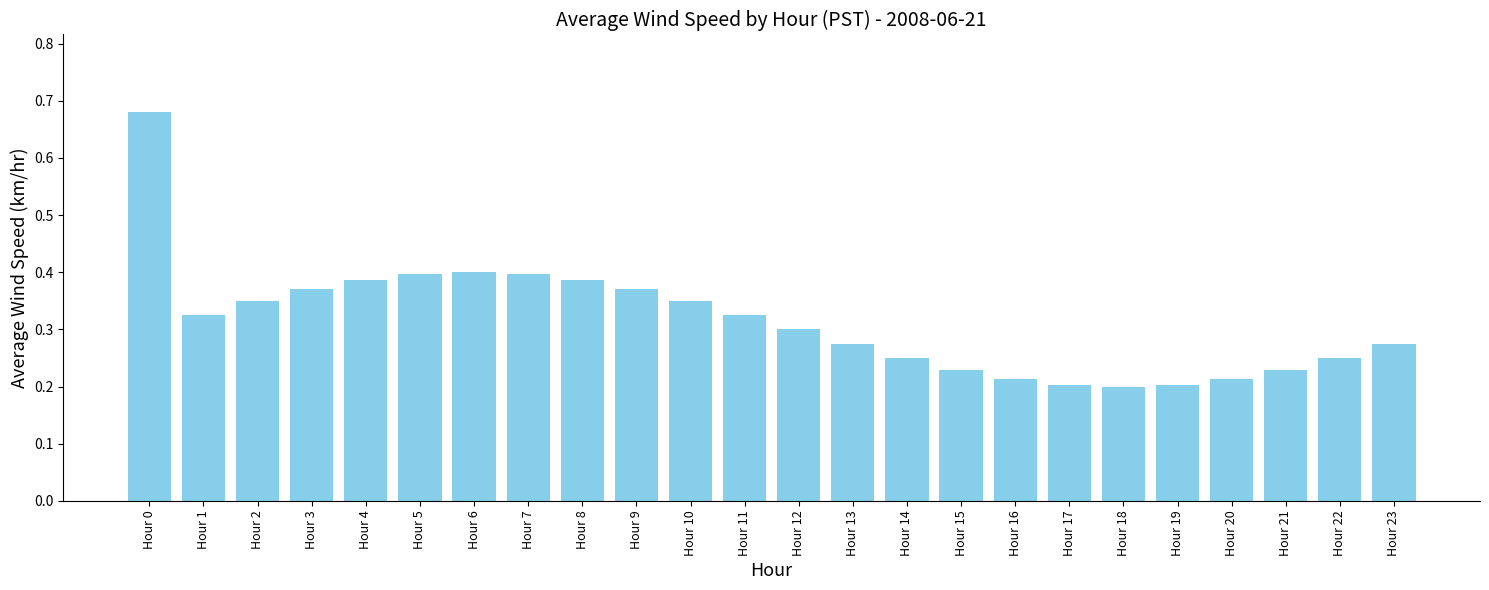

How many bars are there in total?

24